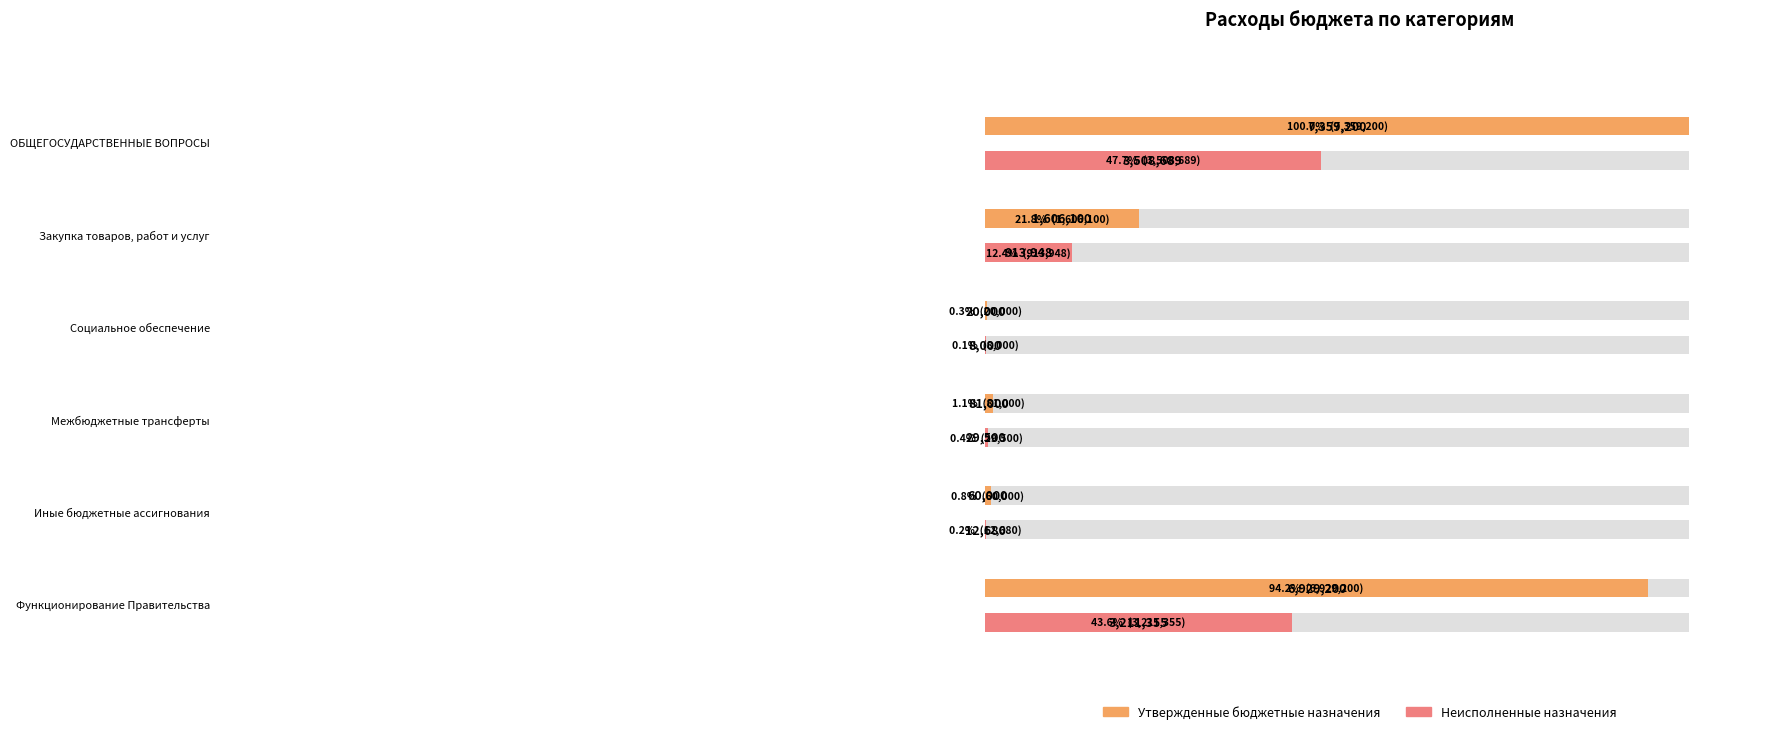

Where is Неисполненные назначения nearest to the value 1758344?

Закупка товаров, работ и услуг